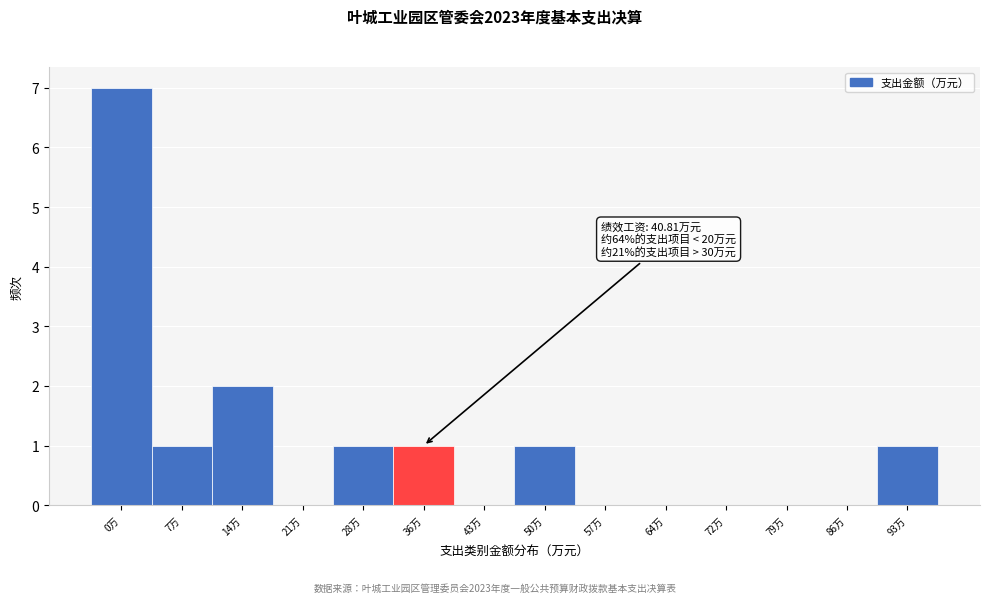

Reading left to right, what are all the values shown in this chart?

0万=7	7万=1	14万=2	21万=0	28万=1	36万=1	43万=0	50万=1	57万=0	64万=0	72万=0	79万=0	86万=0	93万=1